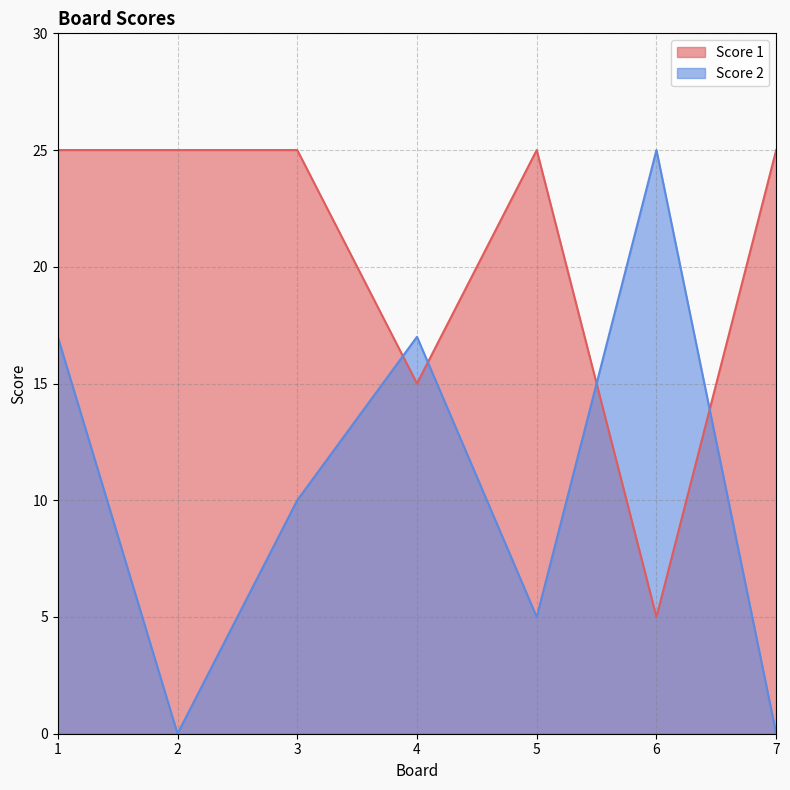

Between 4 and 5, which series saw the biggest shift?

Score 2